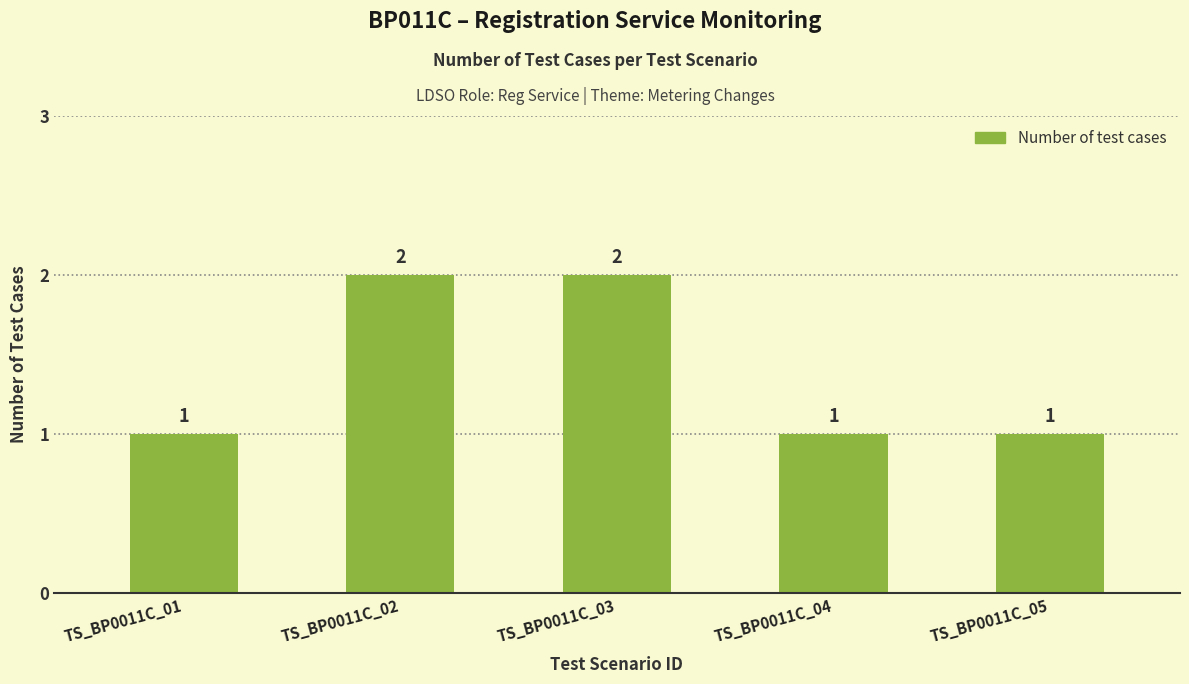

Between TS_BP0011C_01 and TS_BP0011C_03, which is larger?

TS_BP0011C_03